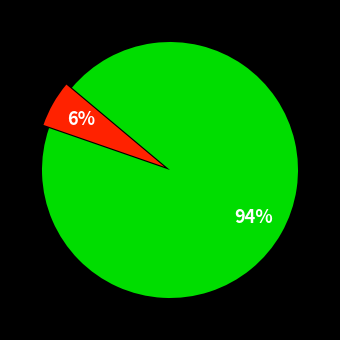

Does any single category account for the majority?

Yes